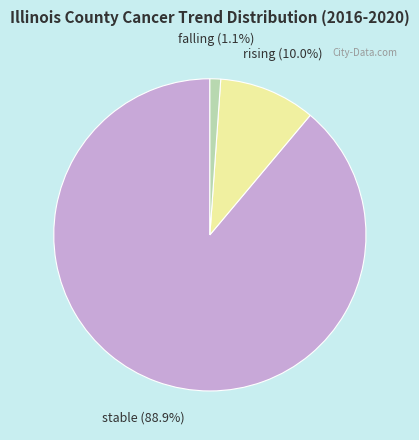

Count the number of slices in the pie.

3